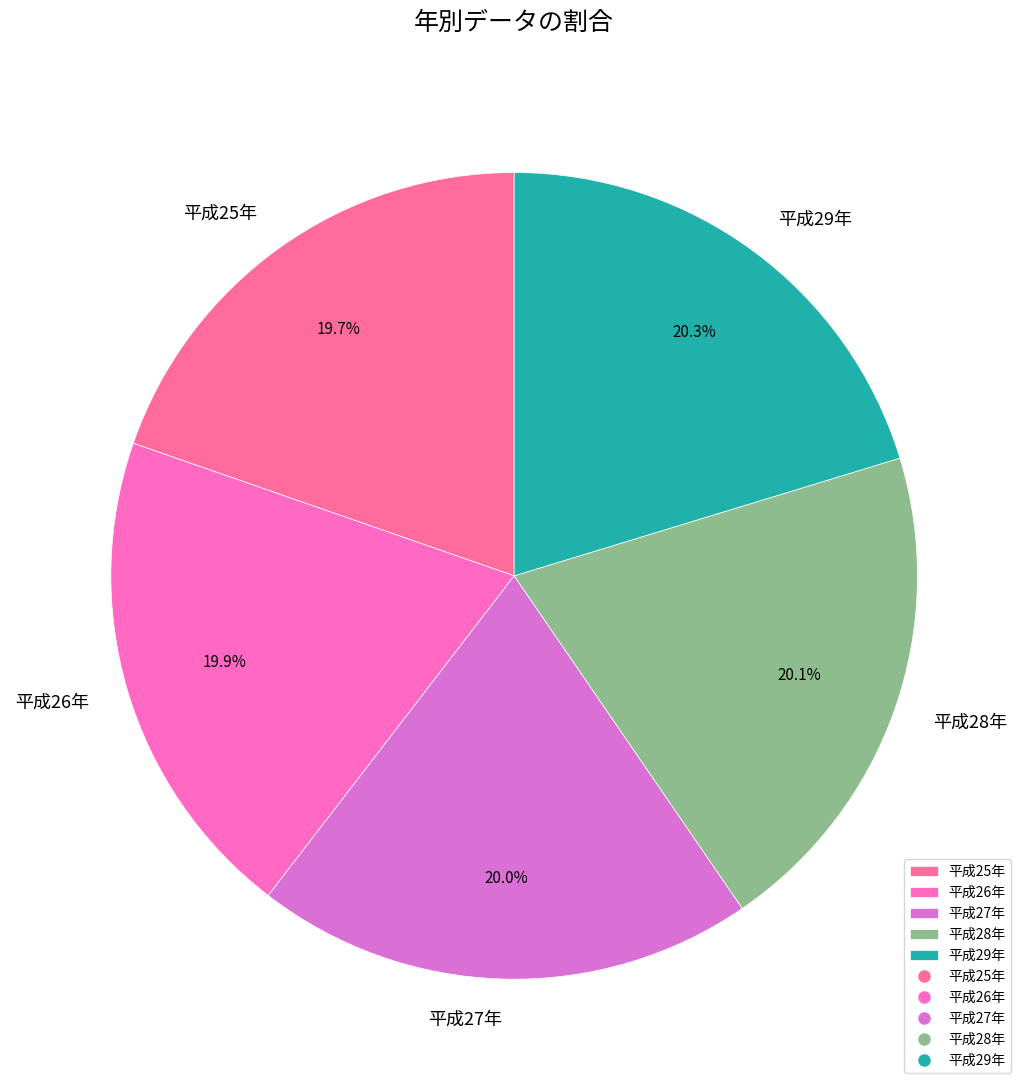

To the nearest percent, what portion does 平成28年 represent?

20%